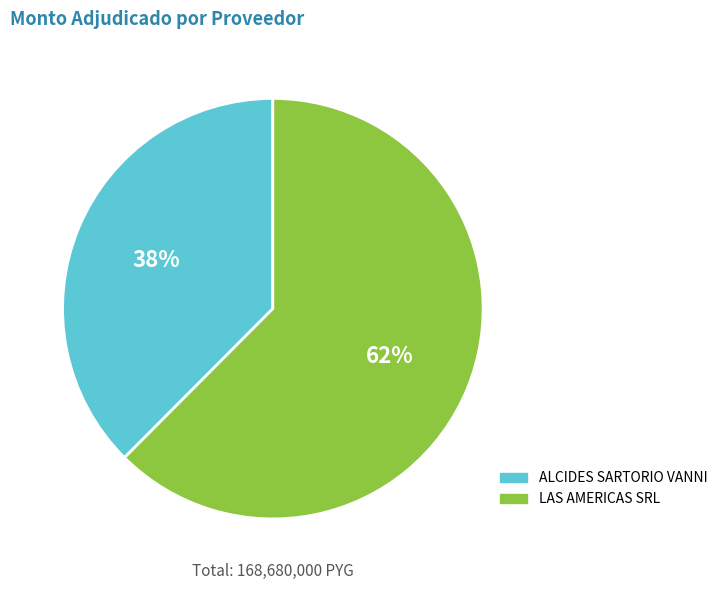

The LAS AMERICAS SRL slice represents 62% of the pie. True or false?

True